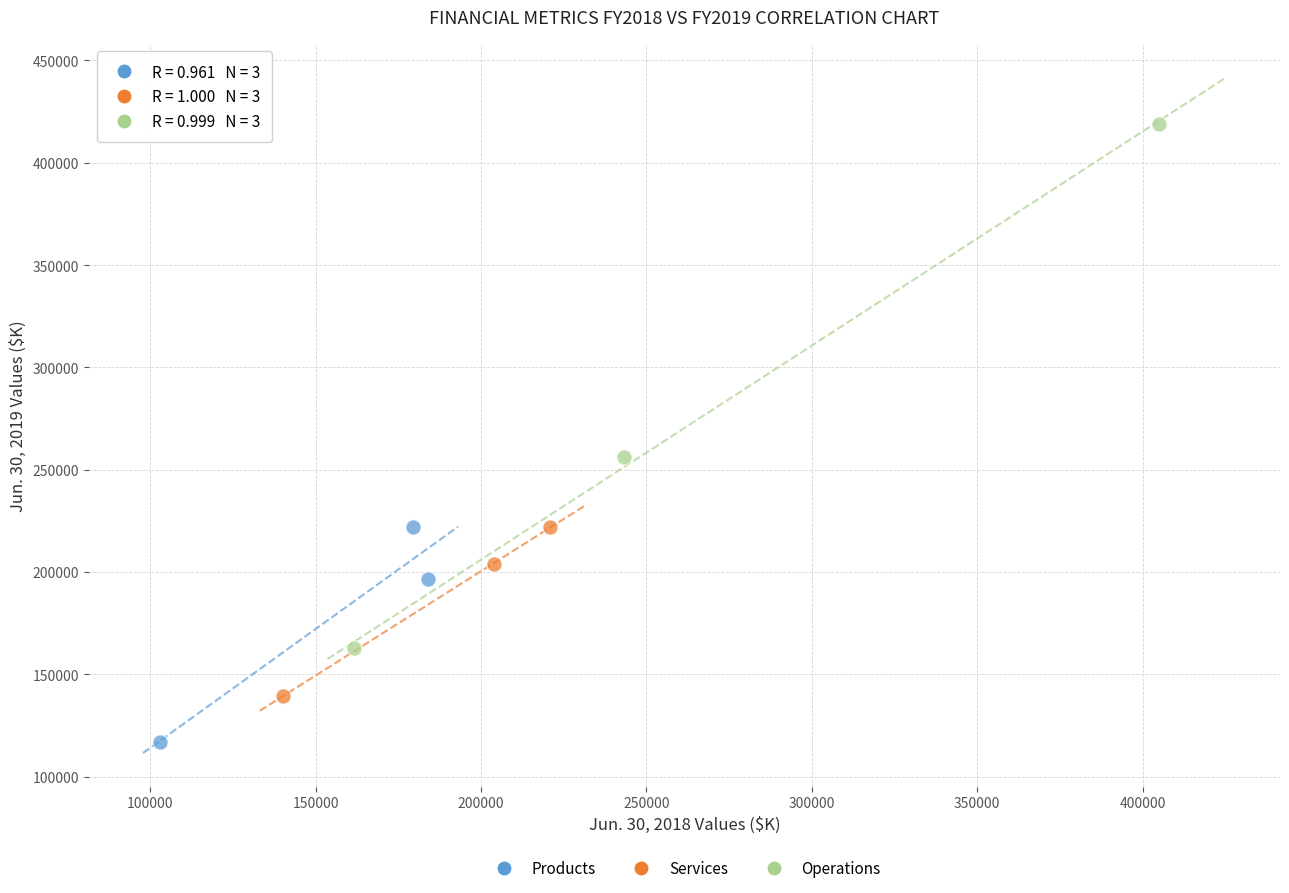

Which series contains the highest Y value?

Operations